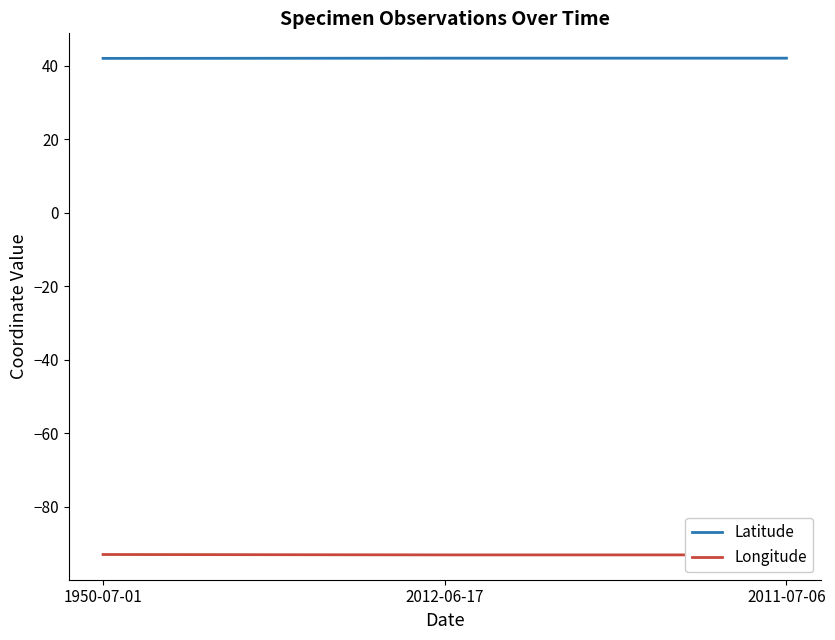

What are all the series names shown in the legend?

Latitude, Longitude